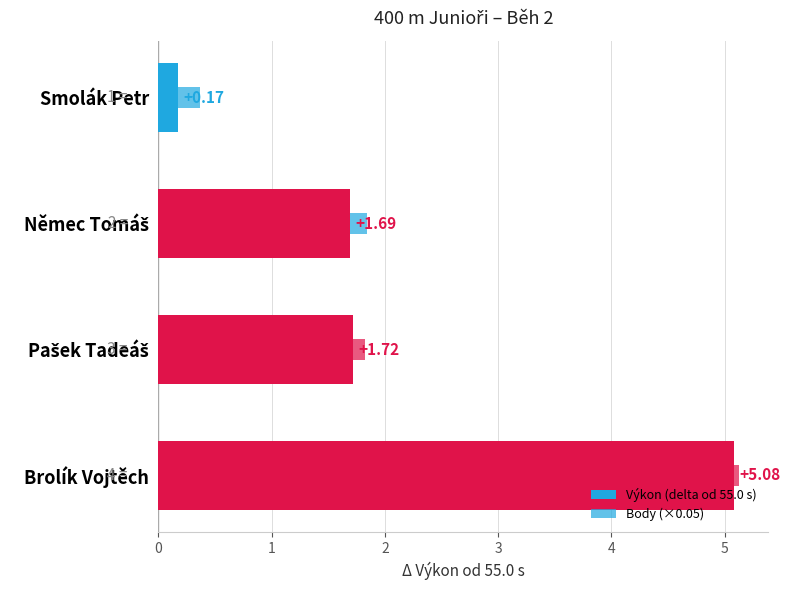

How many values in the Výkon (delta od 55.0 s) series are below 1?

1